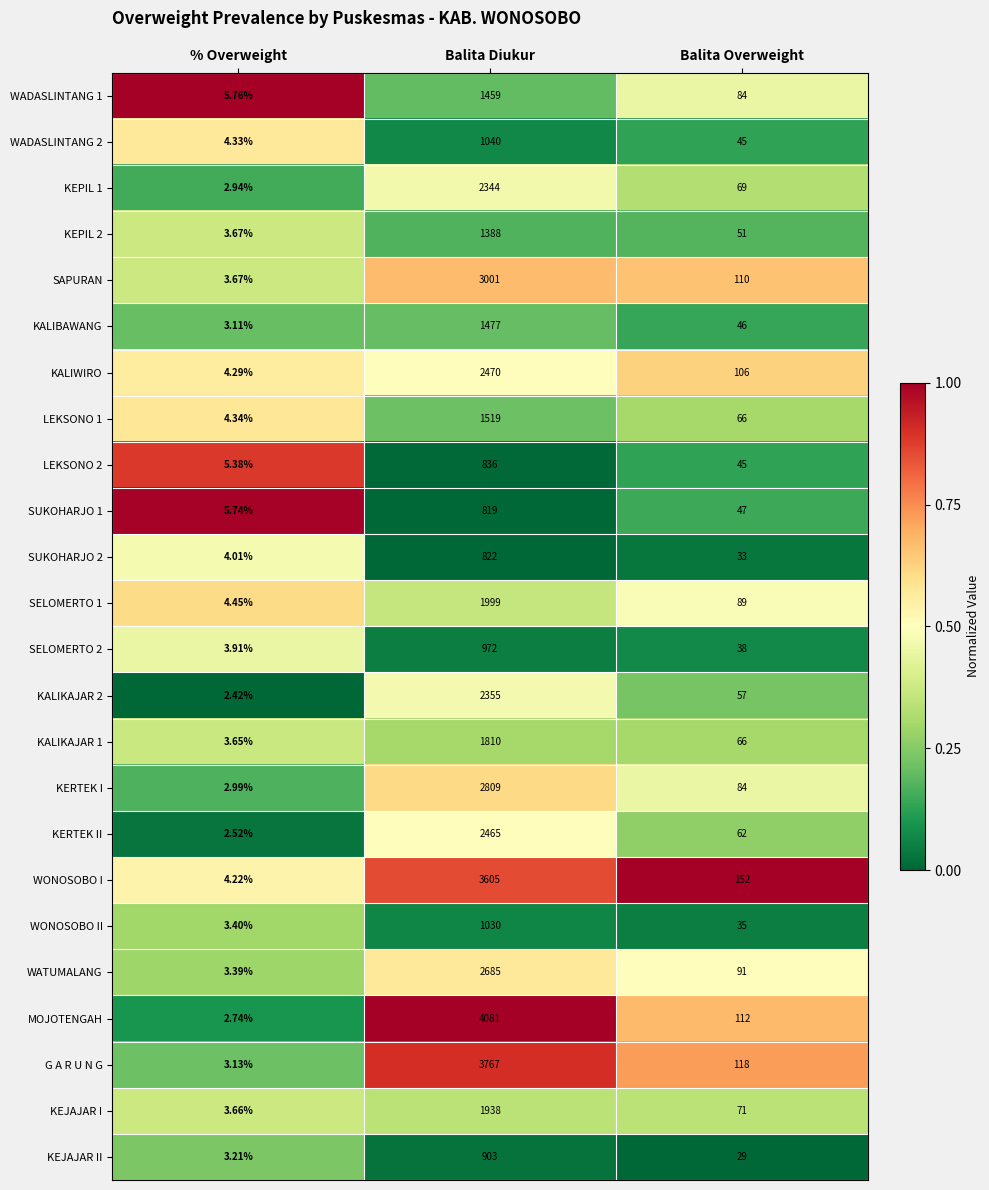

Which series has the largest total across all categories?

MOJOTENGAH